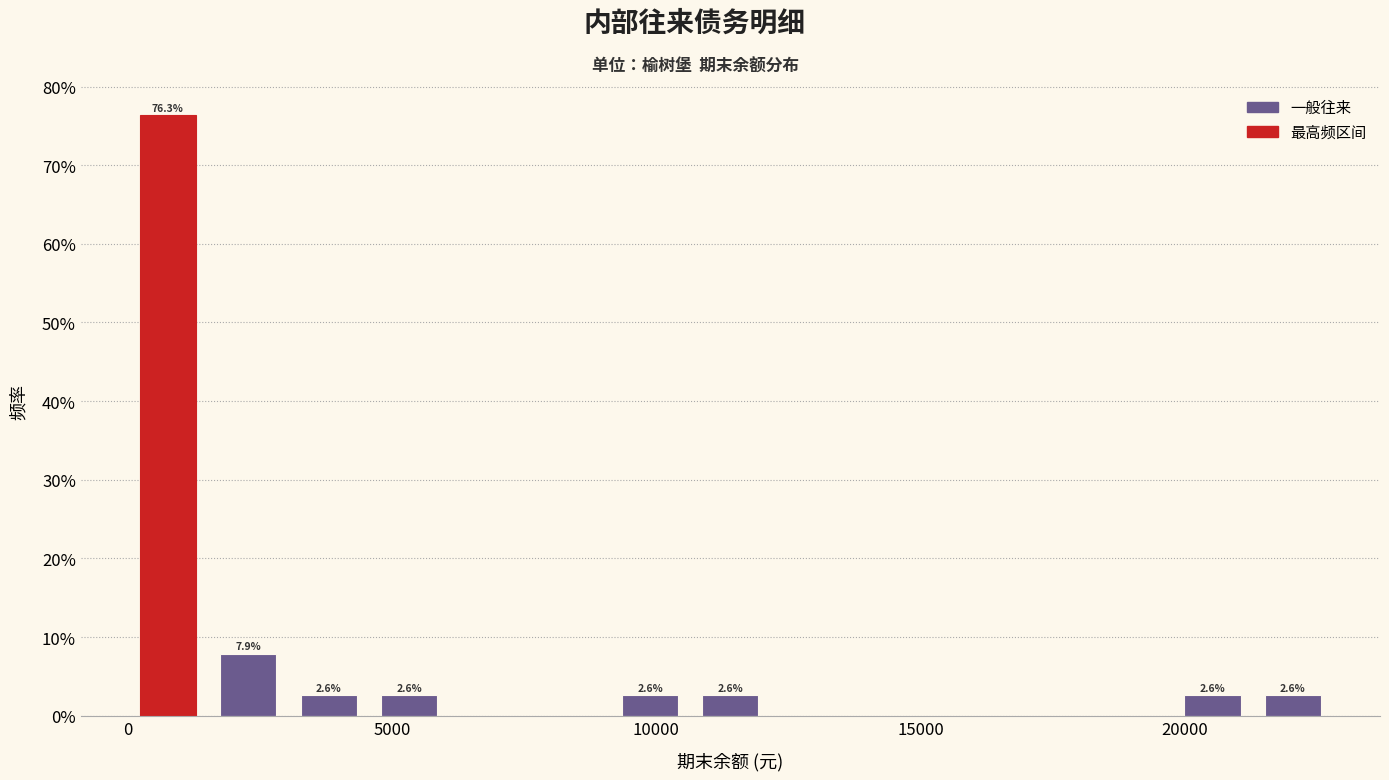

Read against the x-axis, roughly where is the centre of the tallest bar?

1000